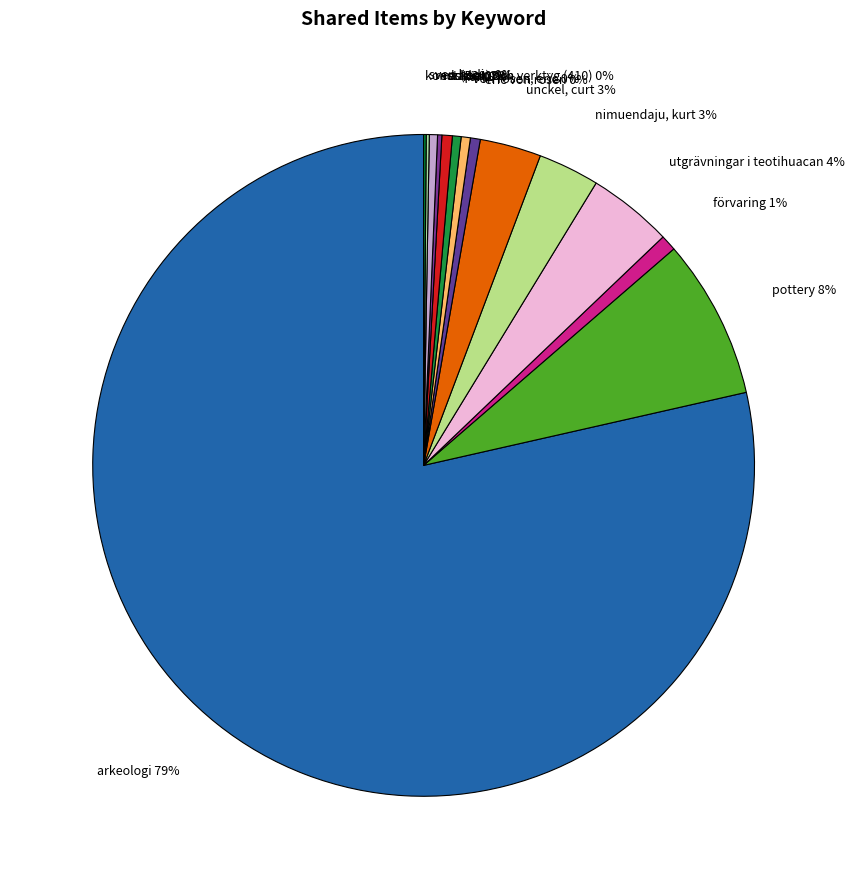

To the nearest percent, what is the average slice percentage?

7%